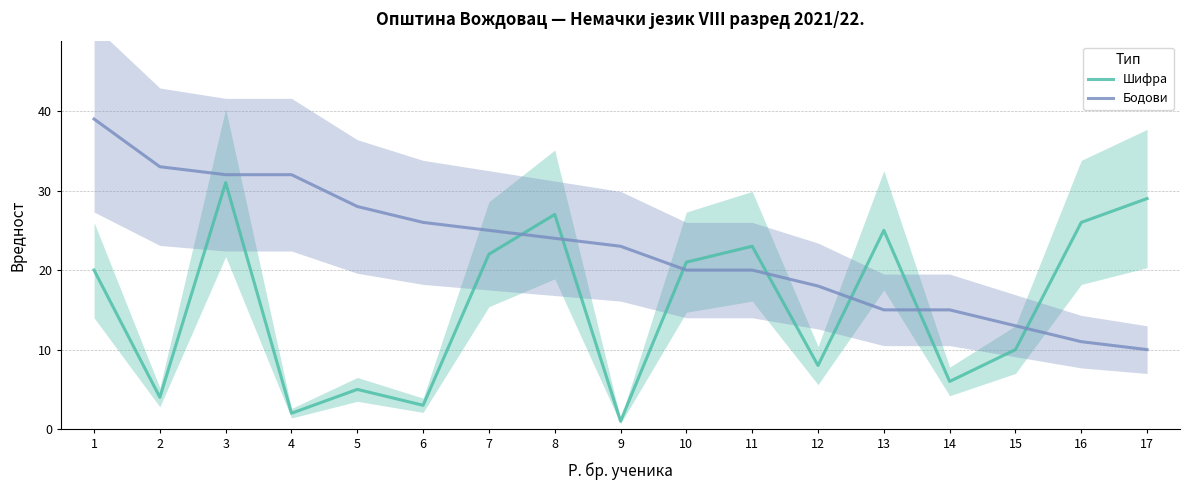

Which category has the highest value across all series?

1